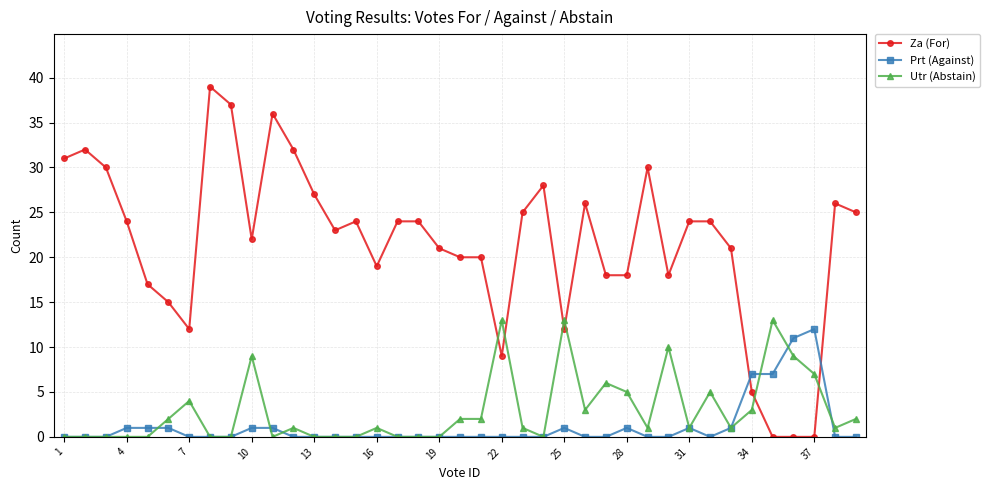

True or false: Utr (Abstain) has more than 1 points higher than both neighbors.

True